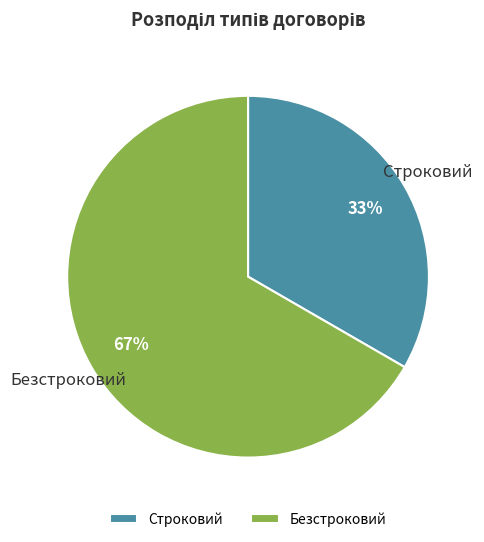

To the nearest percent, what percentage of the pie is Строковий?

33%